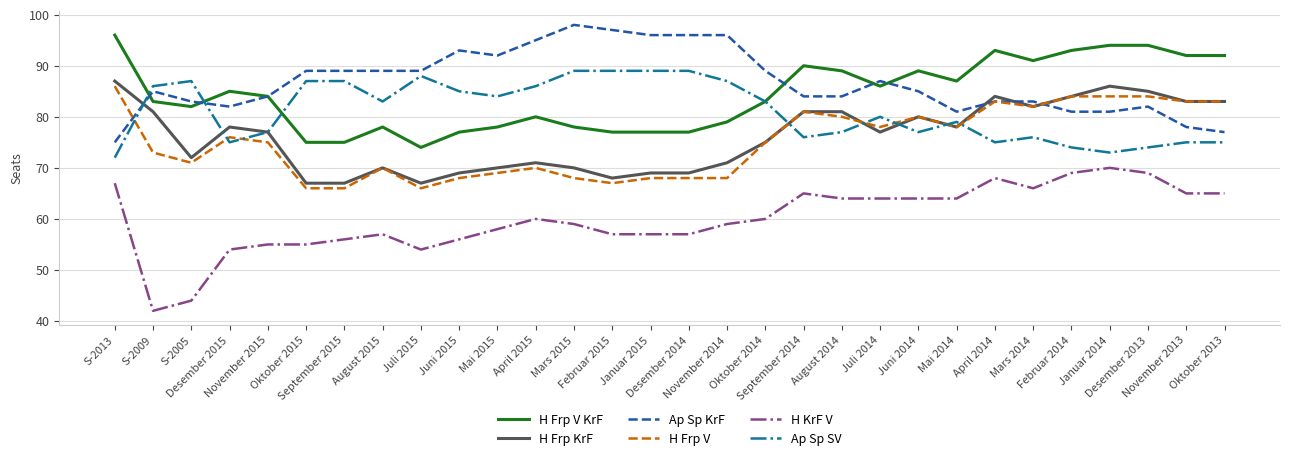

Which series has the largest total across all categories?

Ap Sp KrF